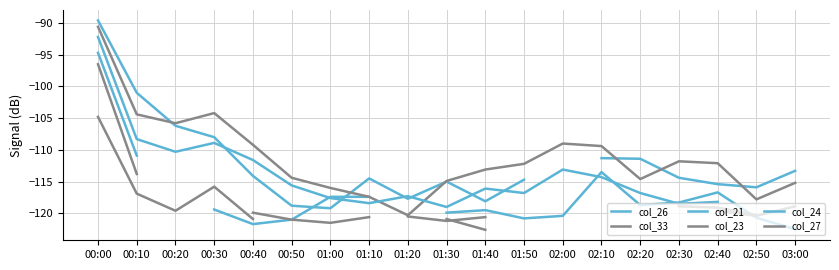

How many lines are shown in the chart?

6